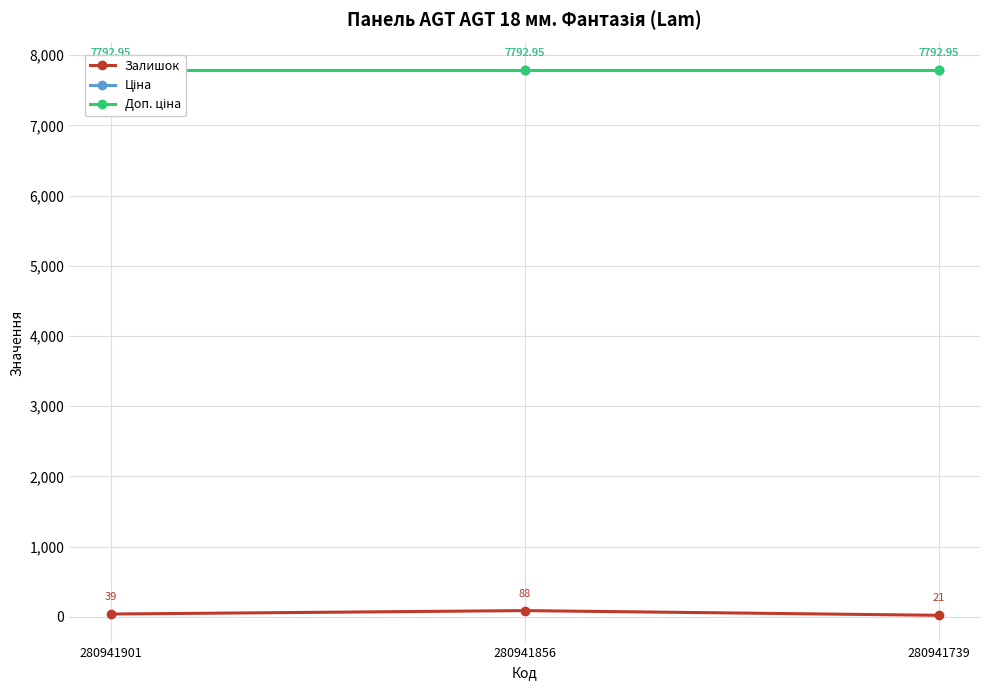

Between 280941856 and 280941739, which series saw the biggest shift?

Залишок